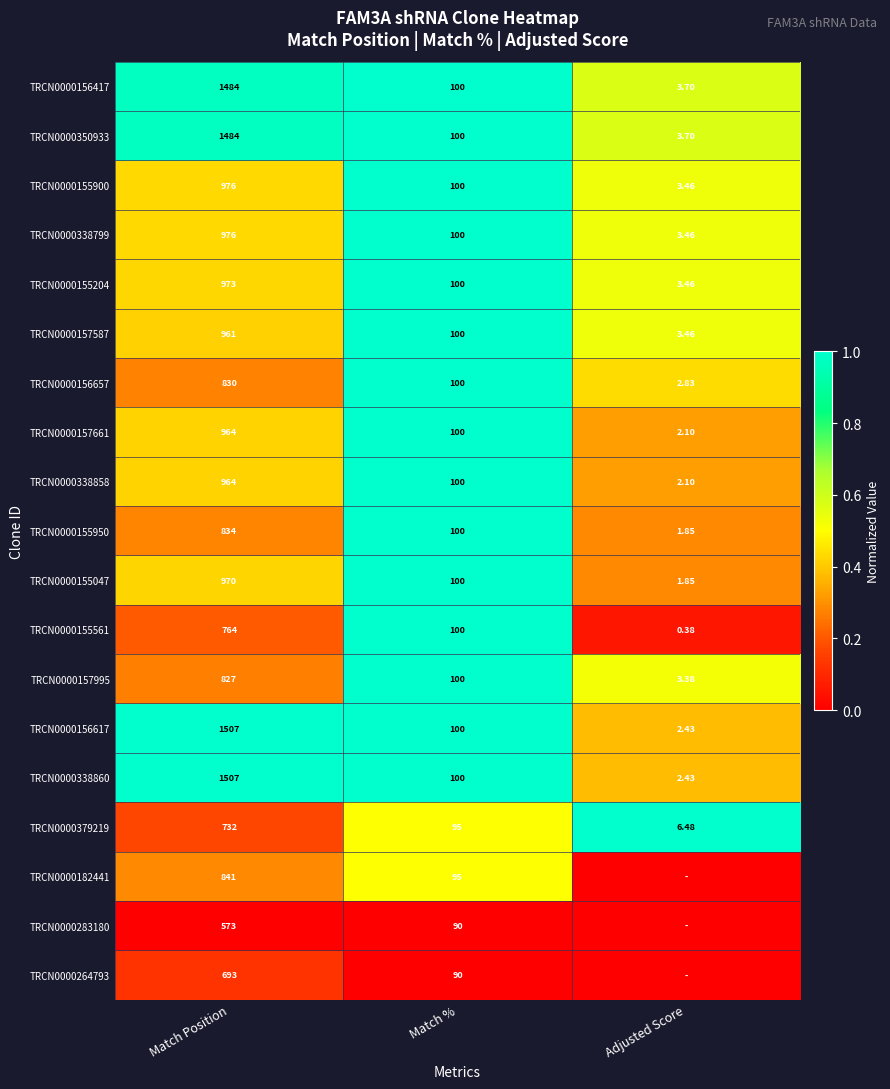

Which category has the highest value in the TRCN0000338858 series?

Match Position